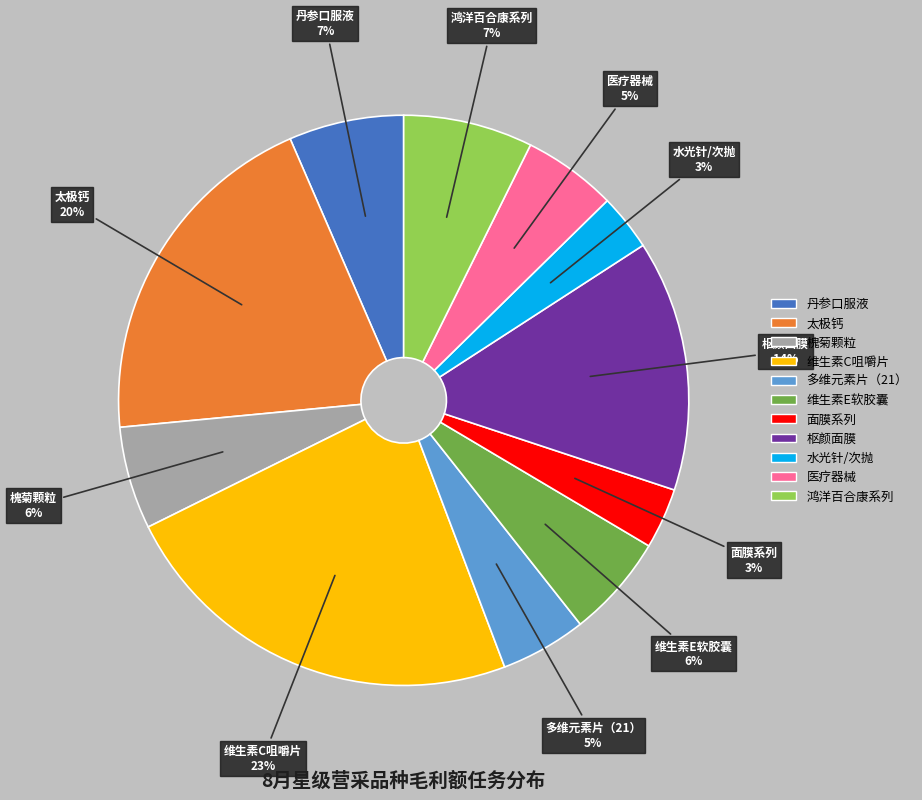

Which category has the biggest portion of the pie?

维生素C咀嚼片